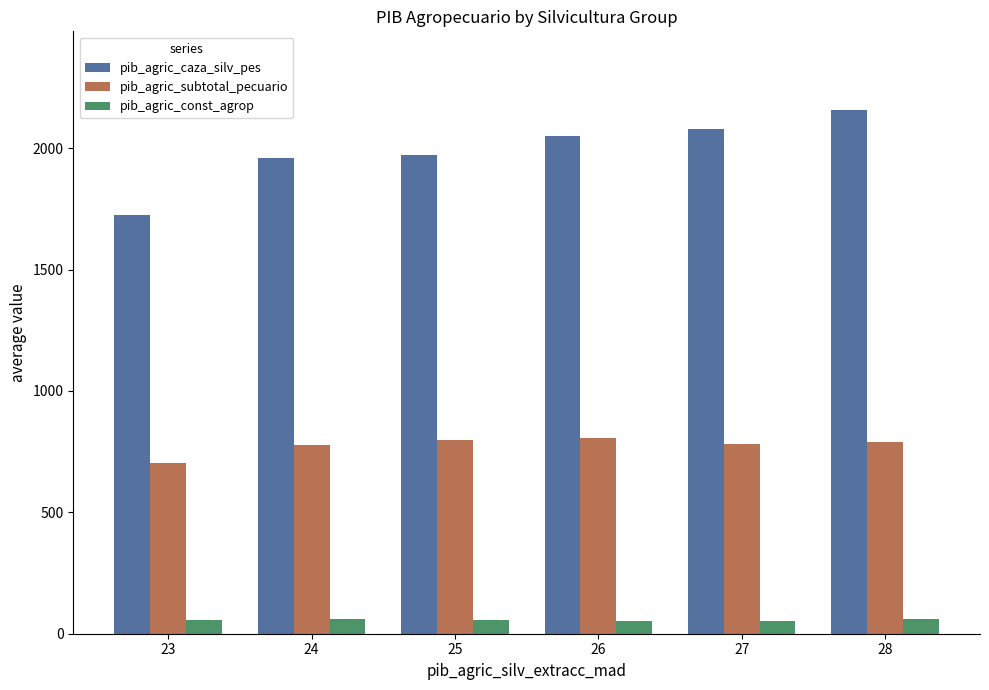

At which category is the sum across all series the highest?

28